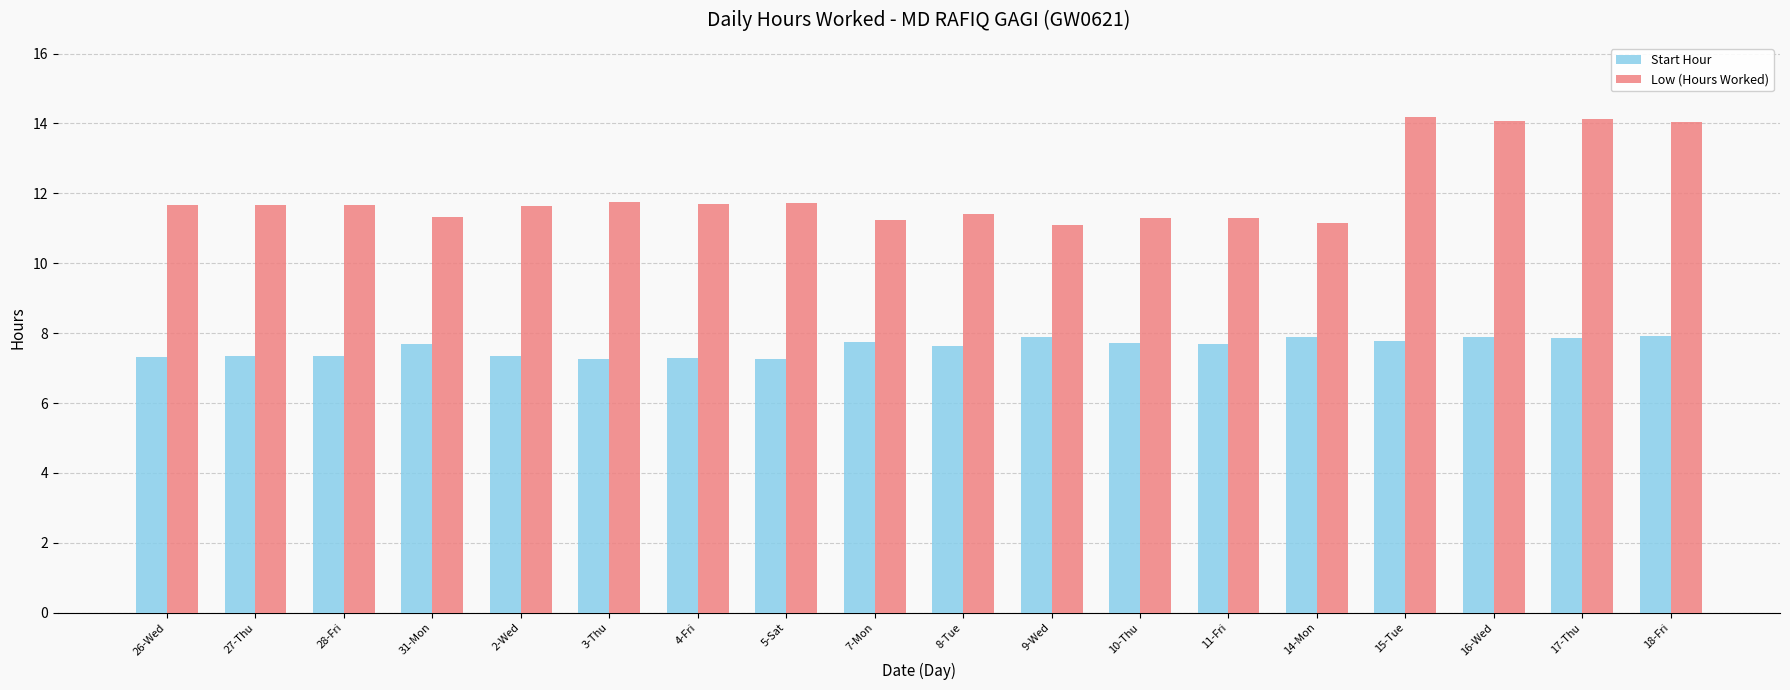

What is the label of the 10th bar from the left?

8-Tue